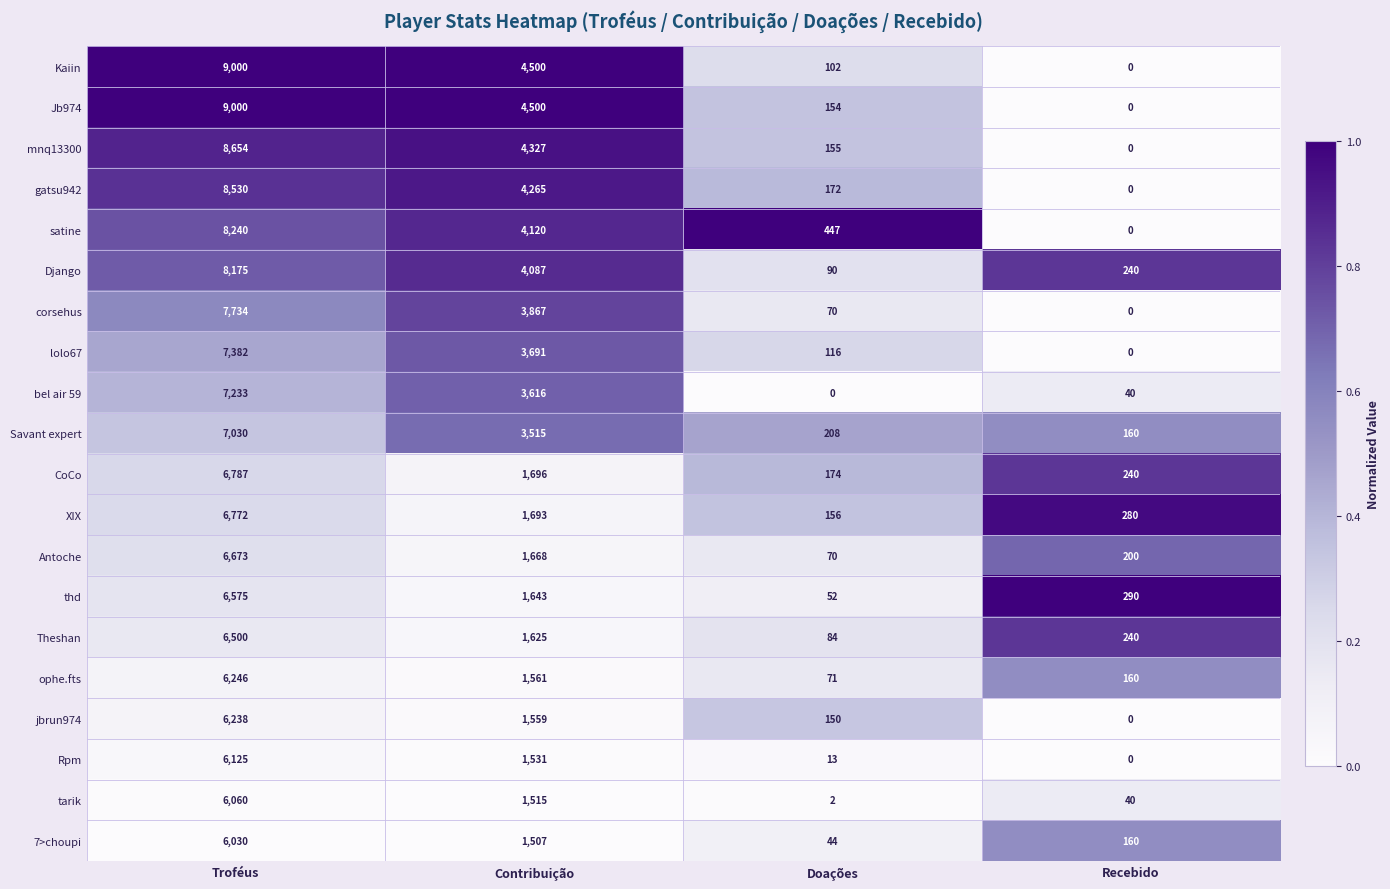

What is the maximum value shown in the chart?

9000